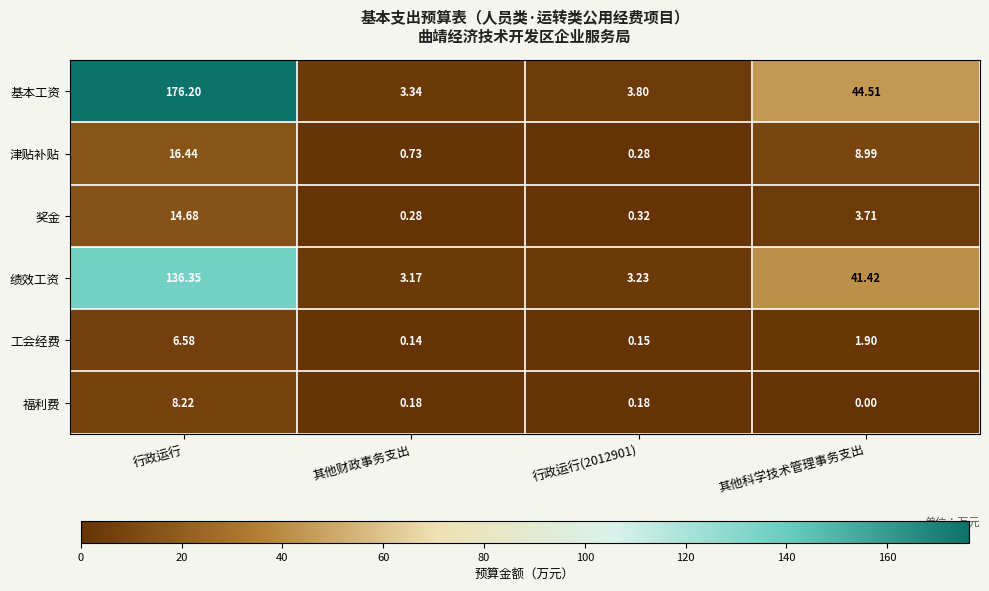

At 行政运行, list the series in order from smallest to largest.

工会经费, 福利费, 奖金, 津贴补贴, 绩效工资, 基本工资